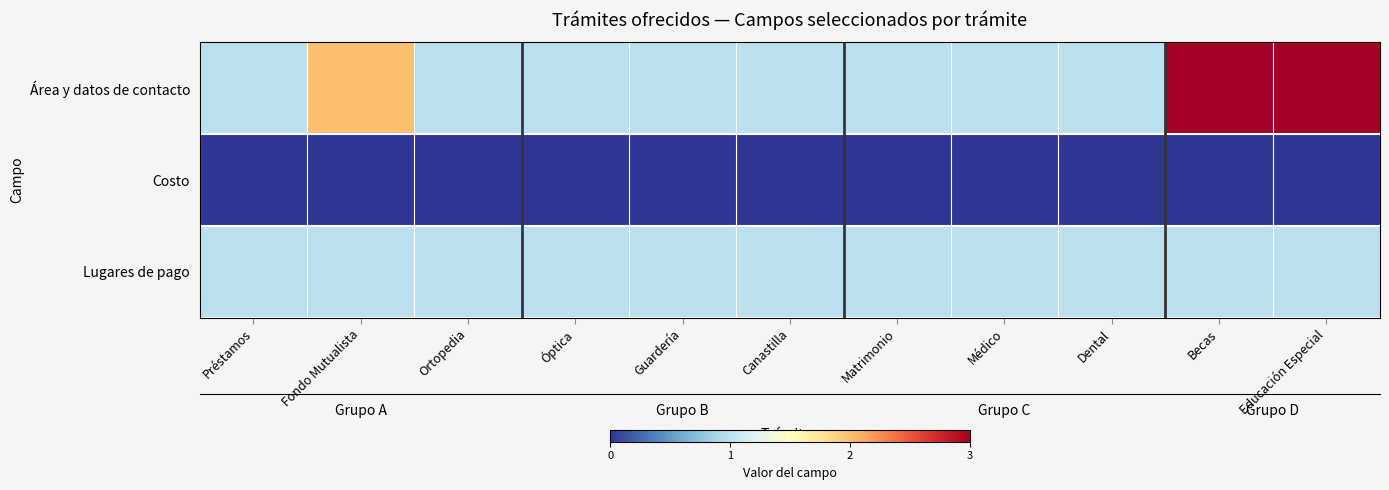

At how many categories does at least one series exceed 1?

3